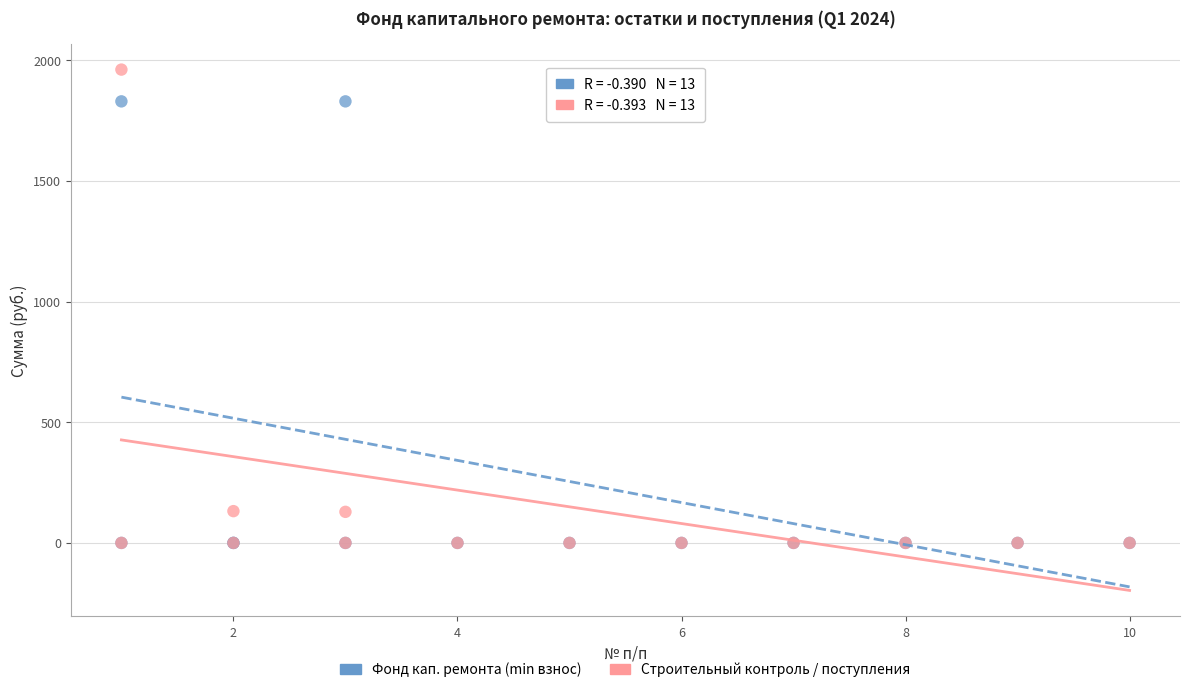

Which series has the widest spread of Y values?

Строительный контроль / поступления